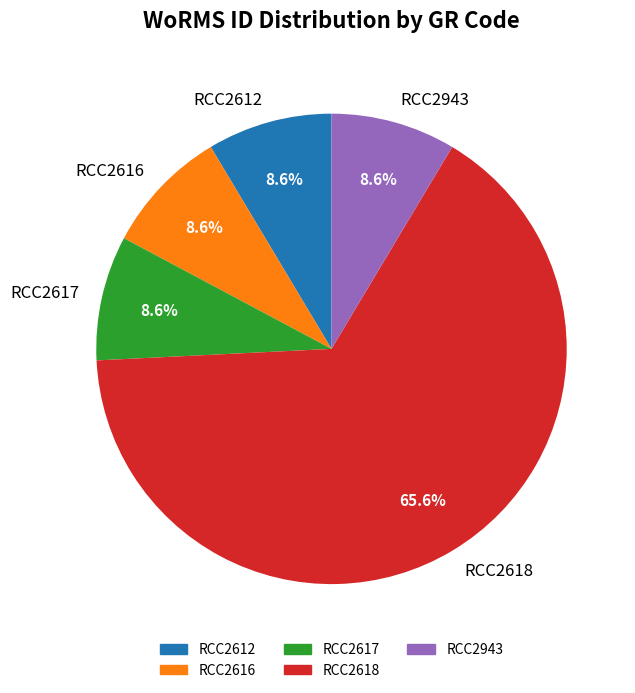

Count the number of slices in the pie.

5